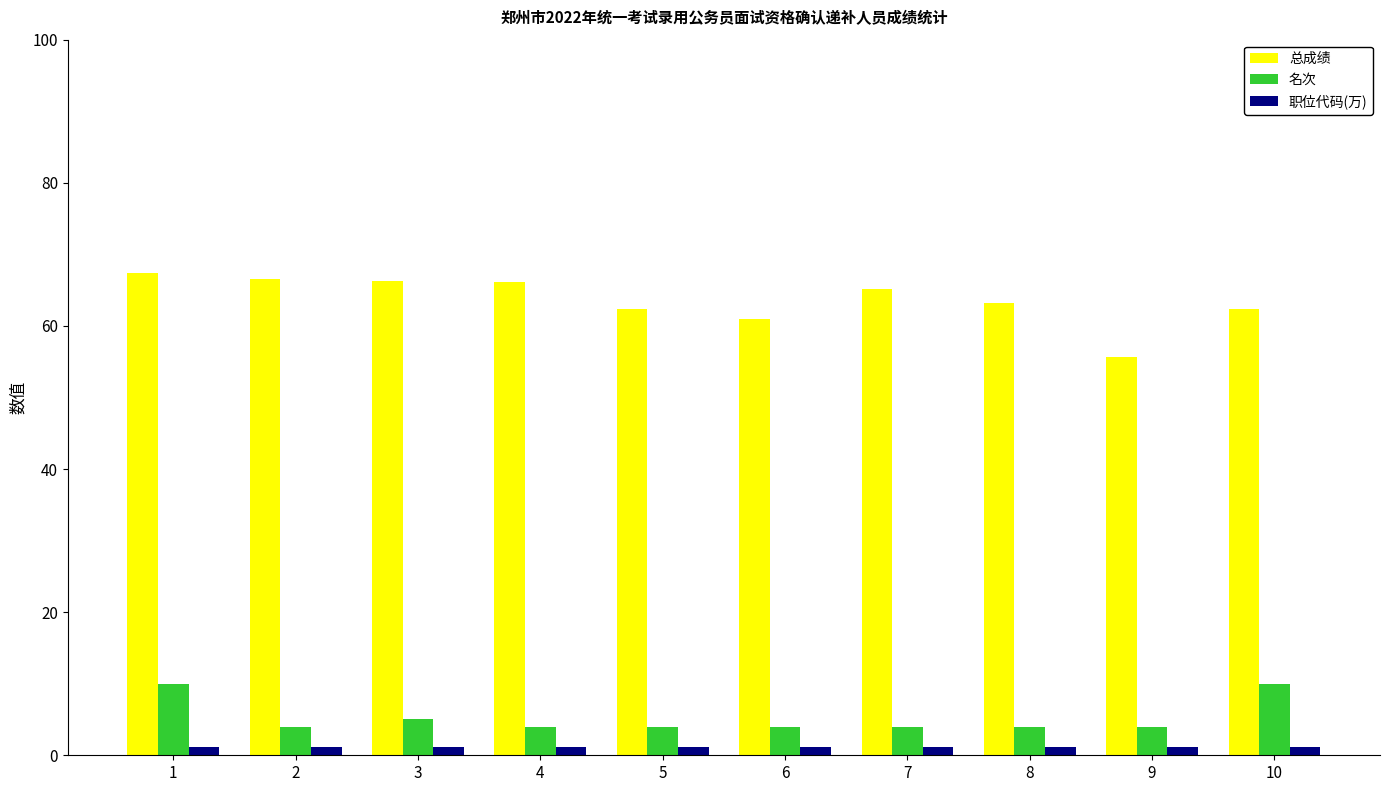

Rank the series at 5 from highest to lowest value.

总成绩, 名次, 职位代码(万)